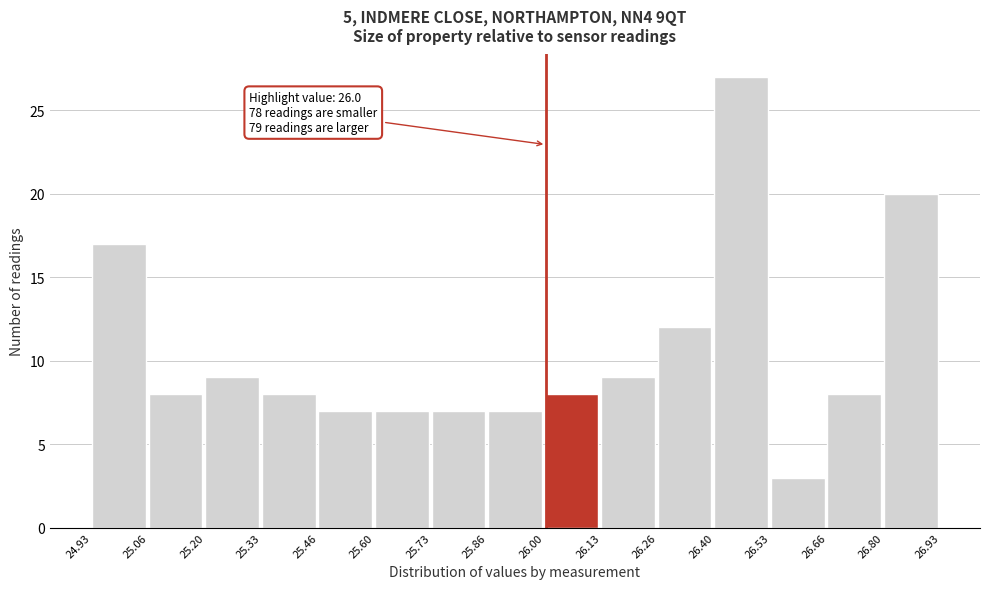

Which range on the x-axis has the tallest bar?

26.40 to 26.53